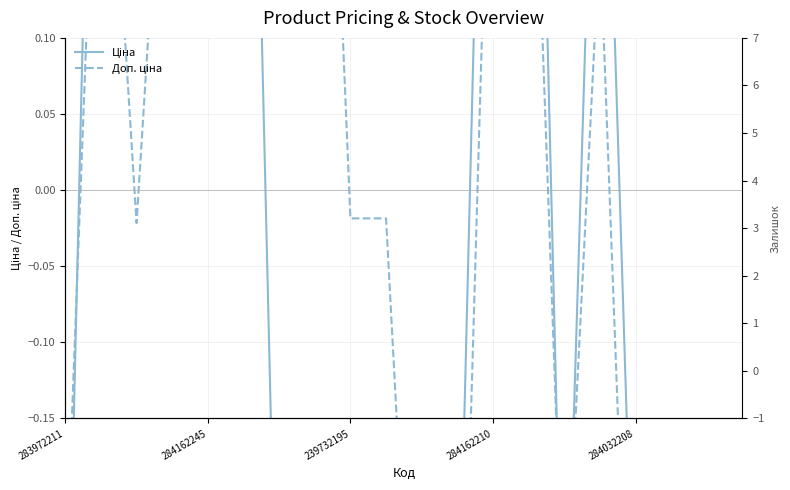

At how many categories does at least one series exceed 0?

10